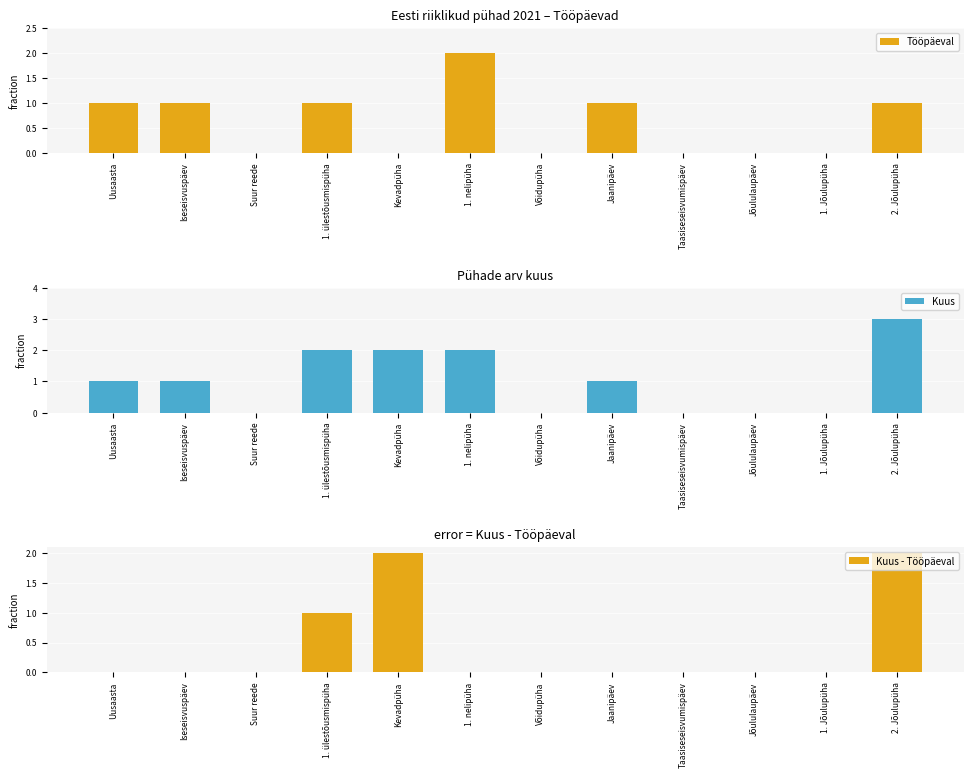

Where does the Kuus series first go above 1?

1. ülestõusmispüha